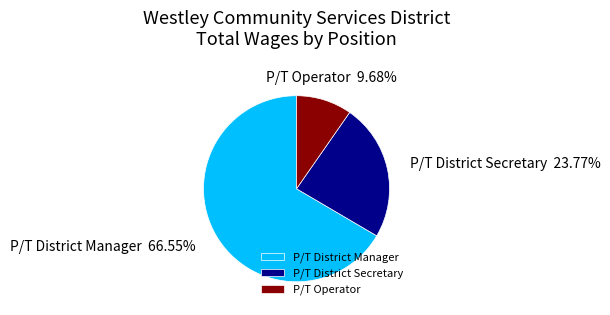

What percentage is the P/T District Secretary slice, to the nearest percent?

24%